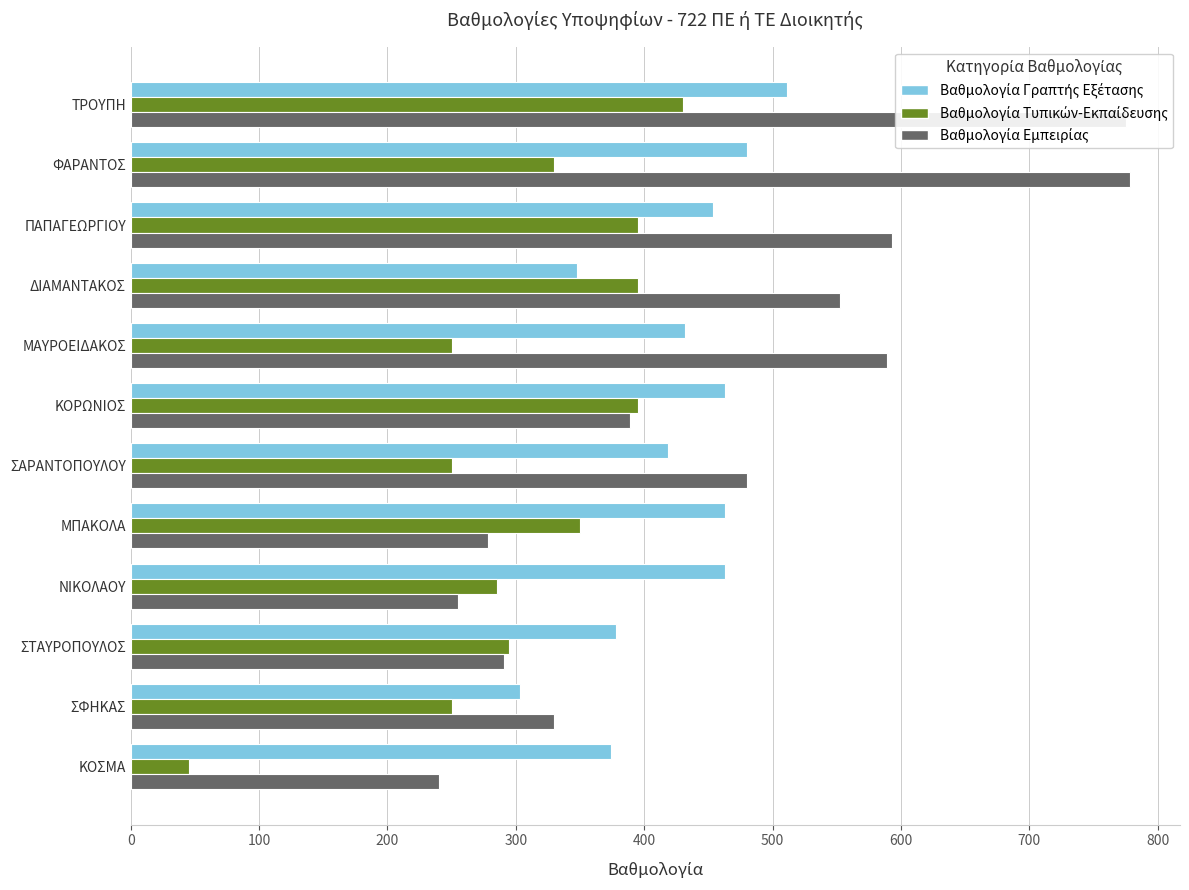

What is the maximum value shown in the chart?

778.4